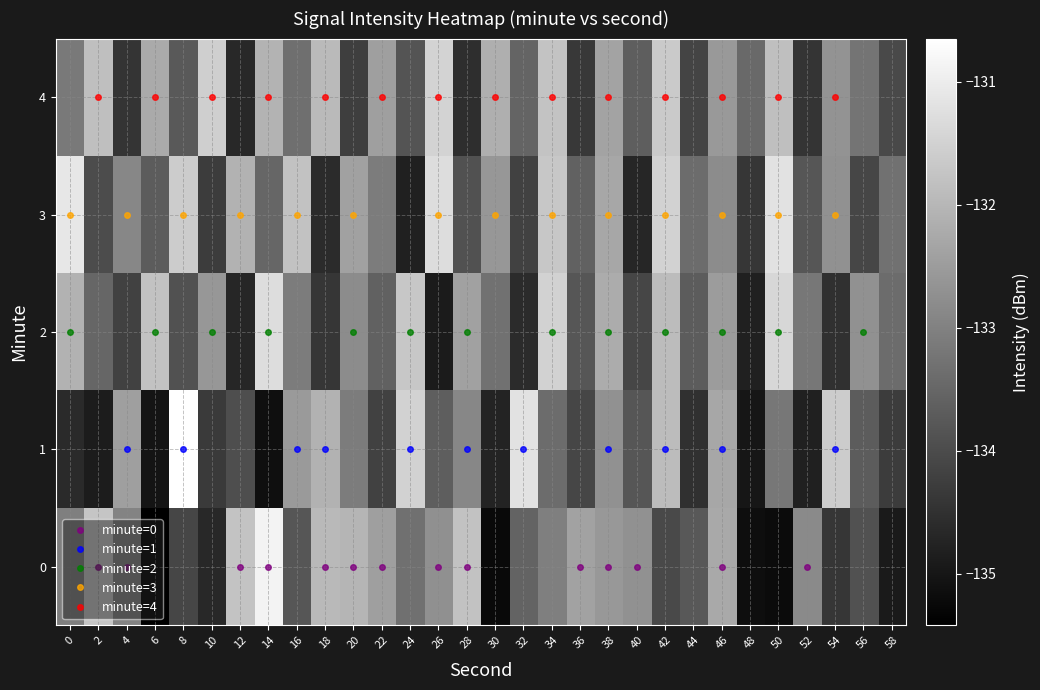

Is the value of 0 at 38 greater than the value of 1 at 28?

Yes